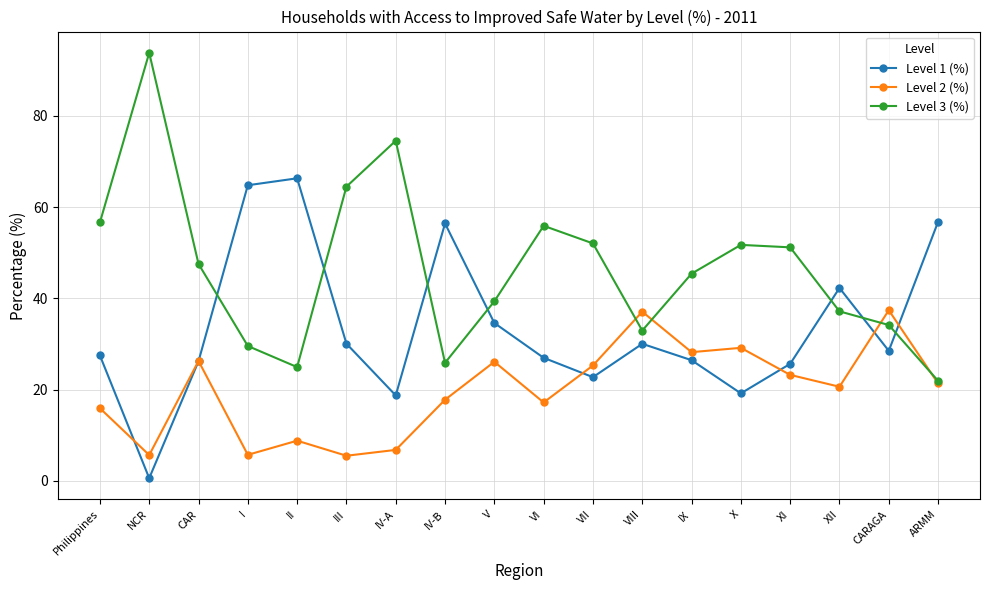

What is the minimum value for Level 3 (%)?

21.9